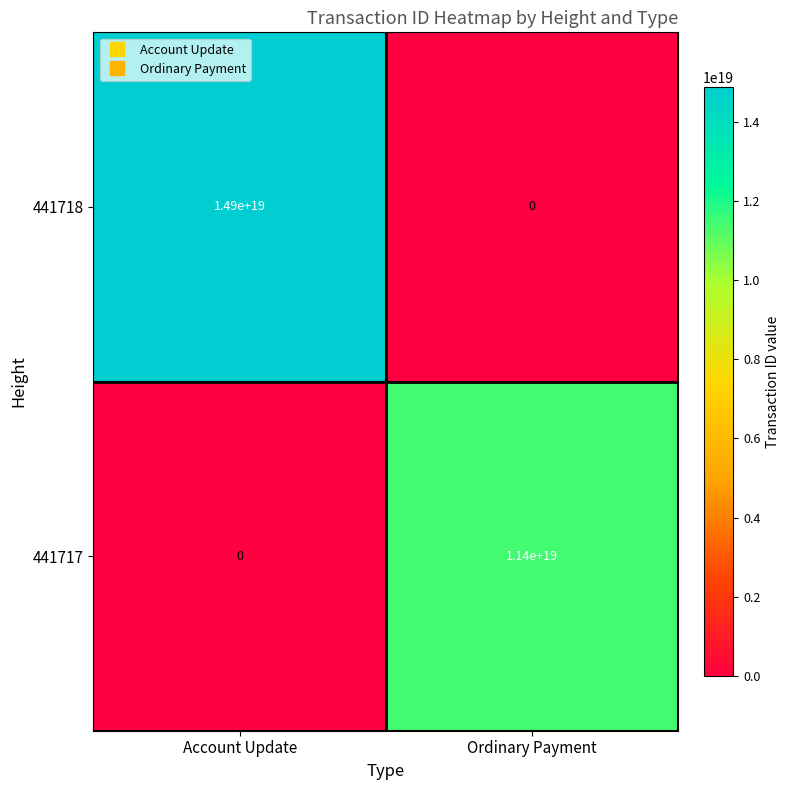

At which label is 441718 closest to 7450000000000000000?

Account Update